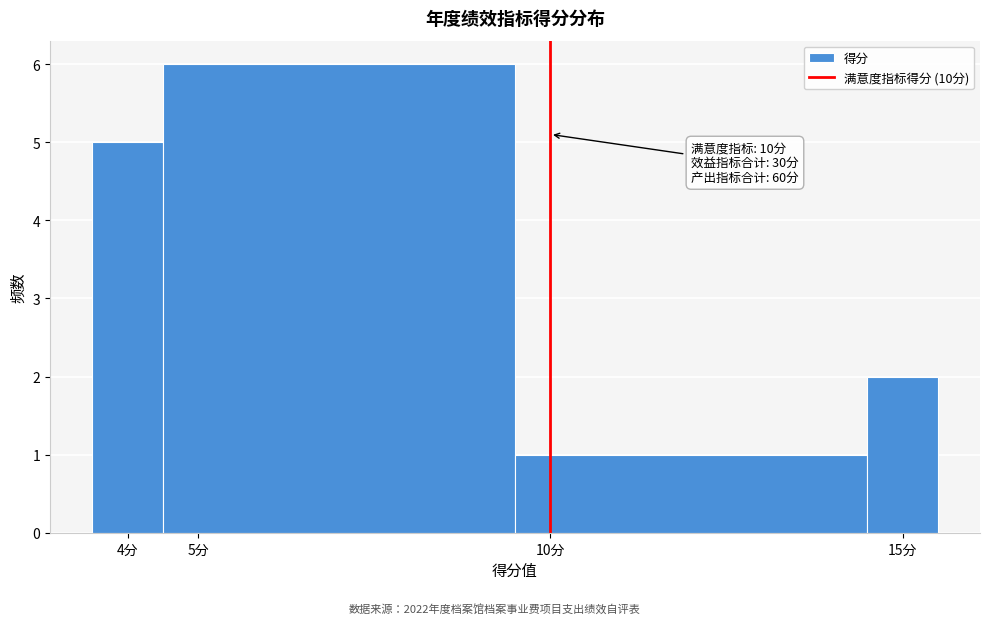

Over which range of the x-axis is the bar tallest?

4.5 to 9.5